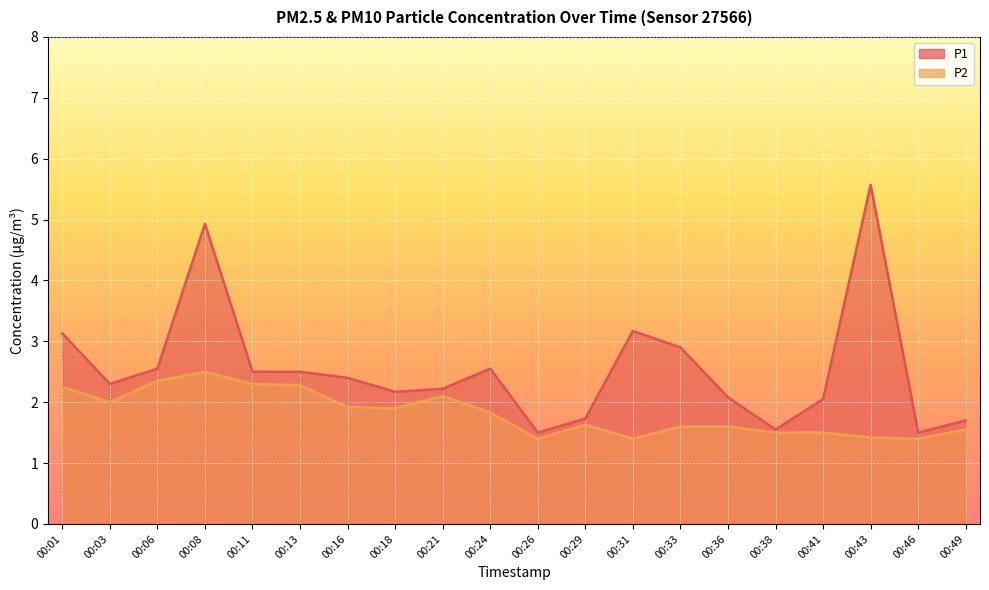

At which label does P2 reach its peak?

00:08